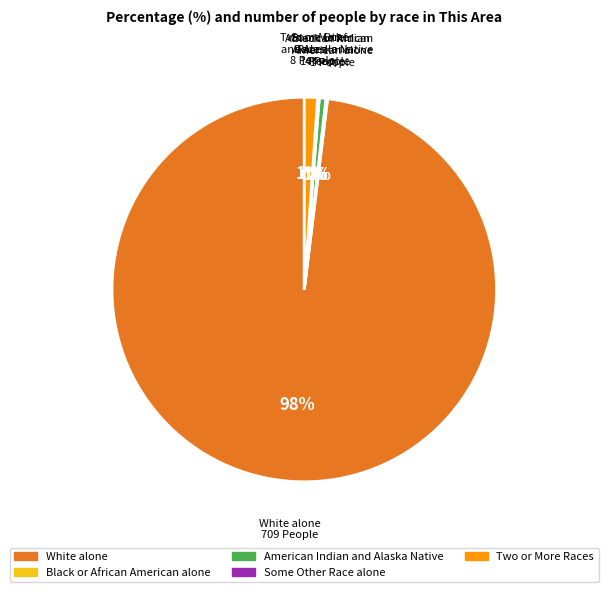

Does any single category account for the majority?

Yes